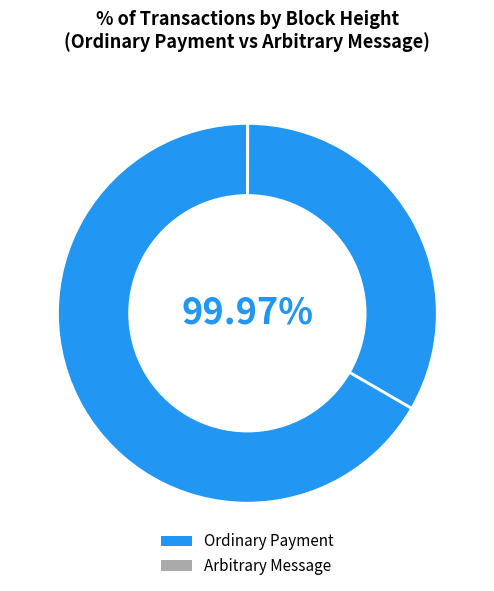

How many segments does this pie chart have?

3